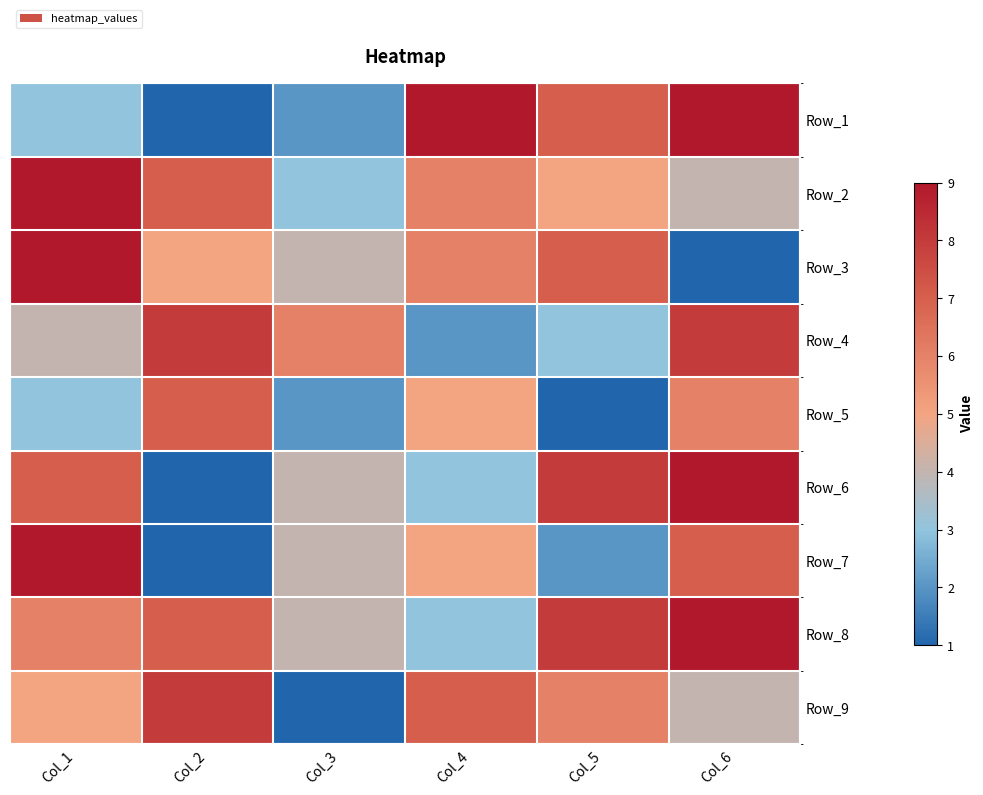

Rank the series at Col_2 from highest to lowest value.

Row_4, Row_9, Row_2, Row_5, Row_8, Row_3, Row_1, Row_6, Row_7